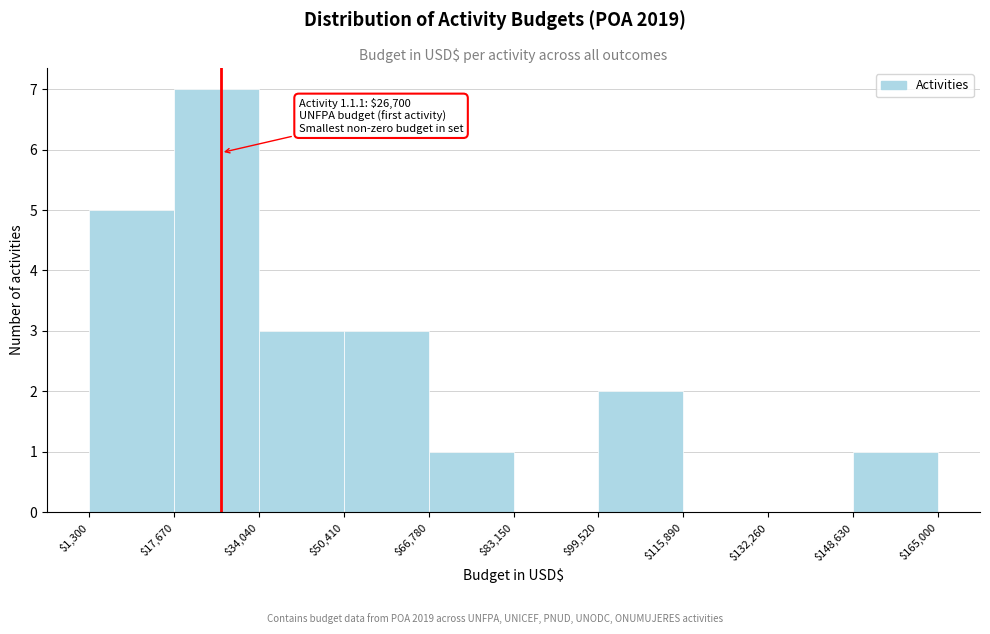

Which range on the x-axis has the tallest bar?

$17,670 to $34,040